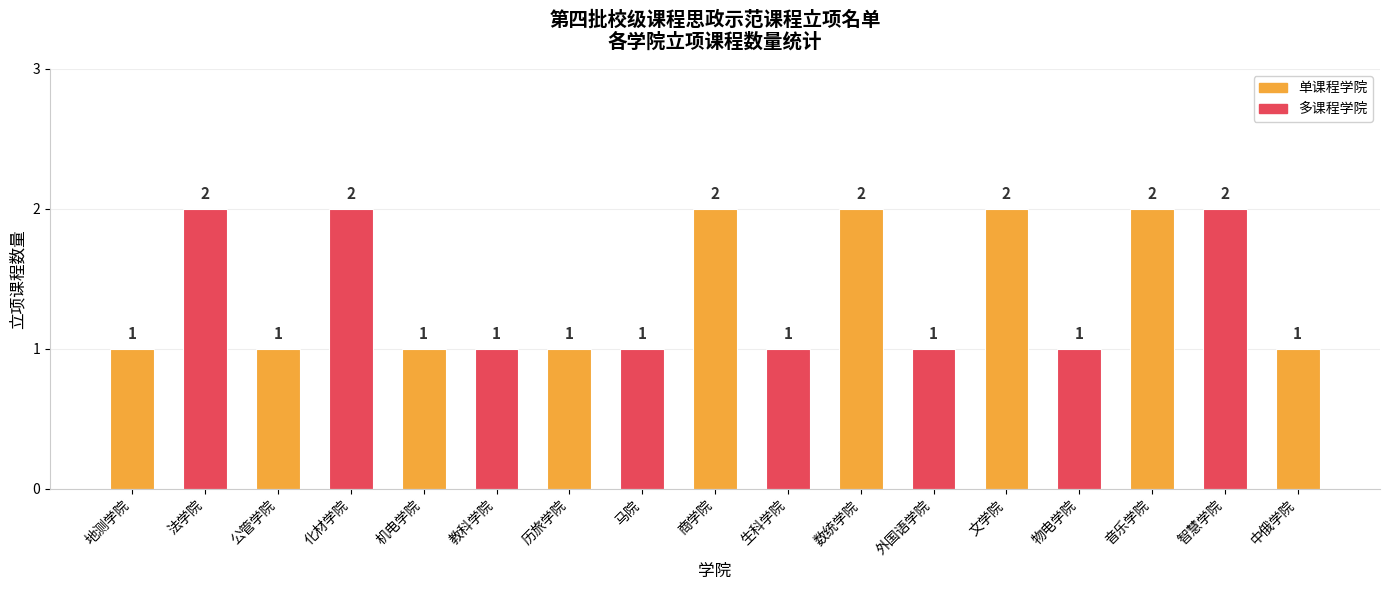

What is the sum of the values at 中俄学院 and 地测学院?

2